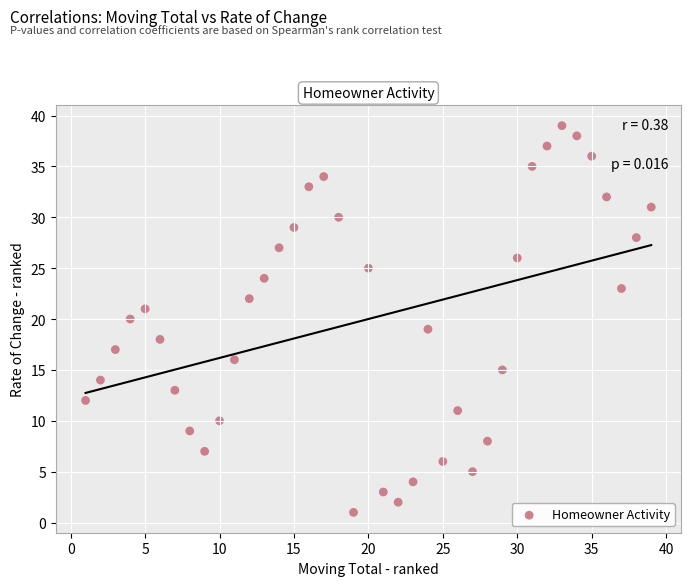

What is the range of X values (max minus min)?

38